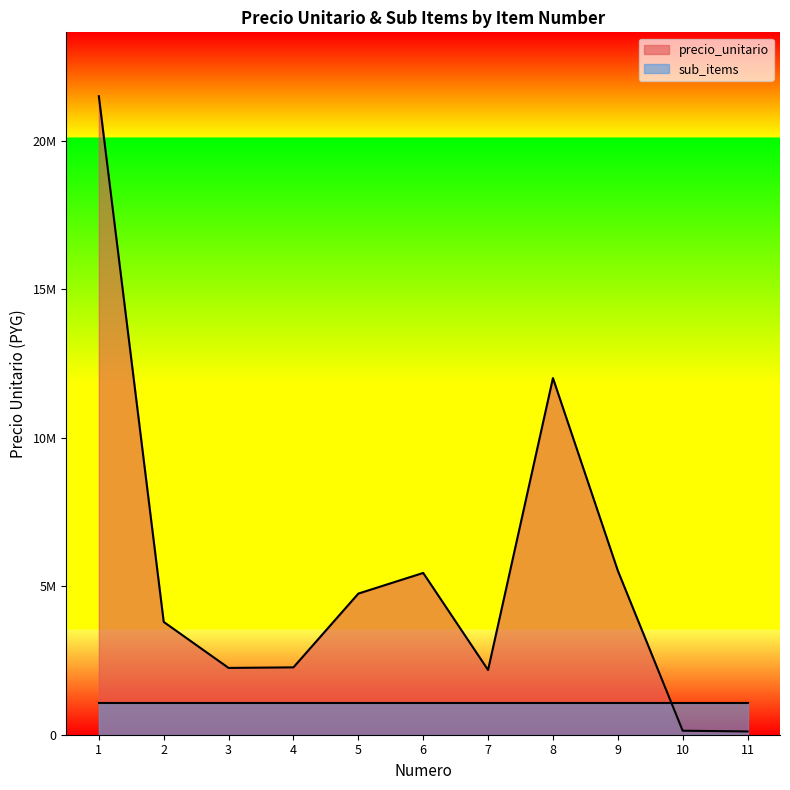

How many points are lower than both their immediate neighbors (excluding endpoints)?

2